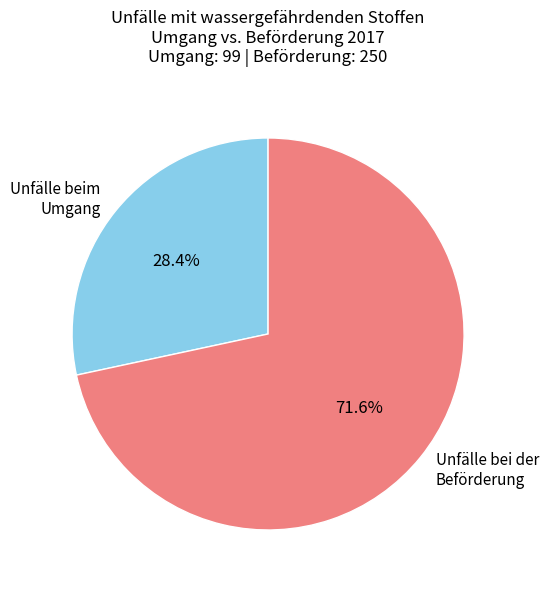

Count the number of slices in the pie.

2